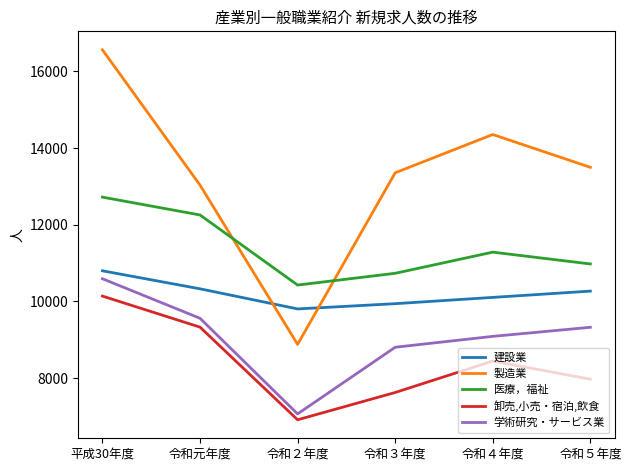

Which category has the highest value across all series?

平成30年度